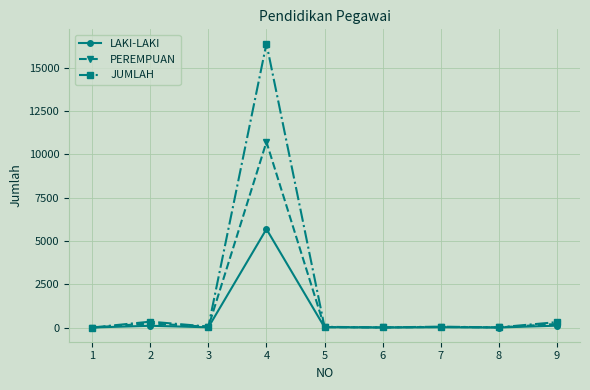

Is it true that PEREMPUAN equals 24 at 5?

True